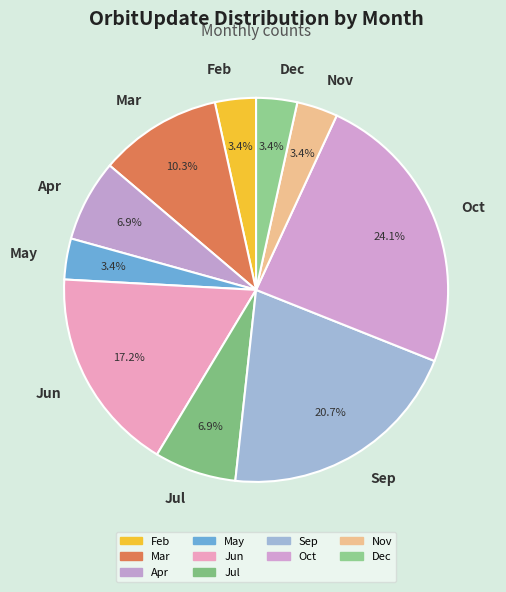

Is there any slice that represents more than half of the pie?

No